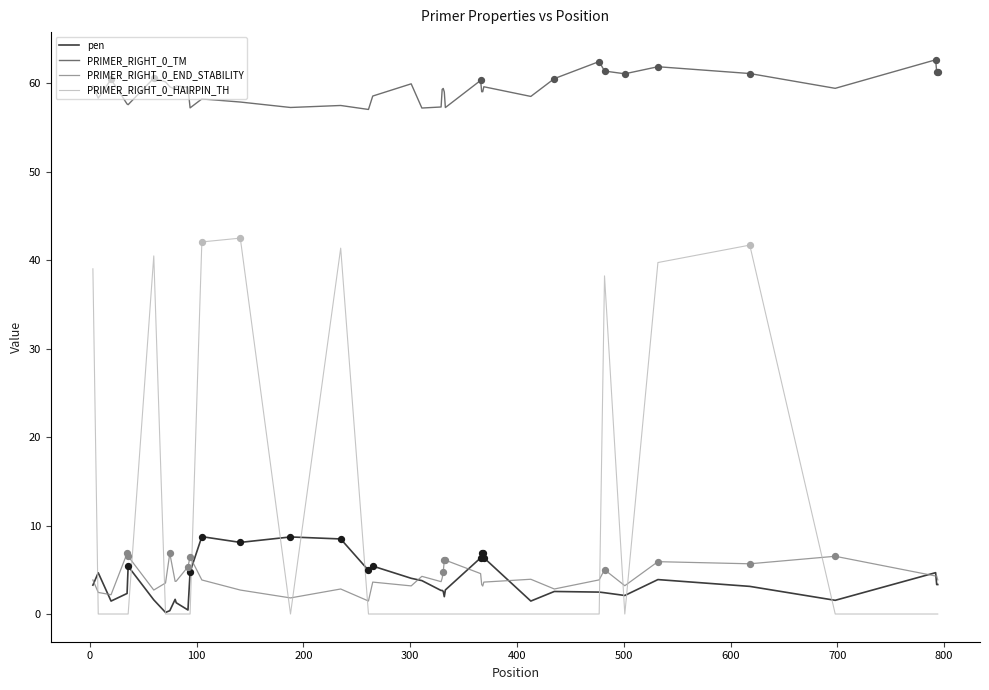

Which series has the largest range (max minus min)?

PRIMER_RIGHT_0_HAIRPIN_TH